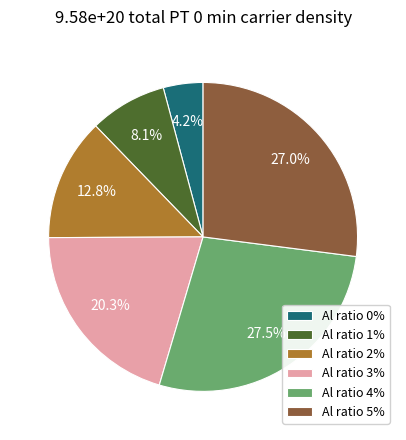

Does Al ratio 1% account for over 50% of the chart?

No